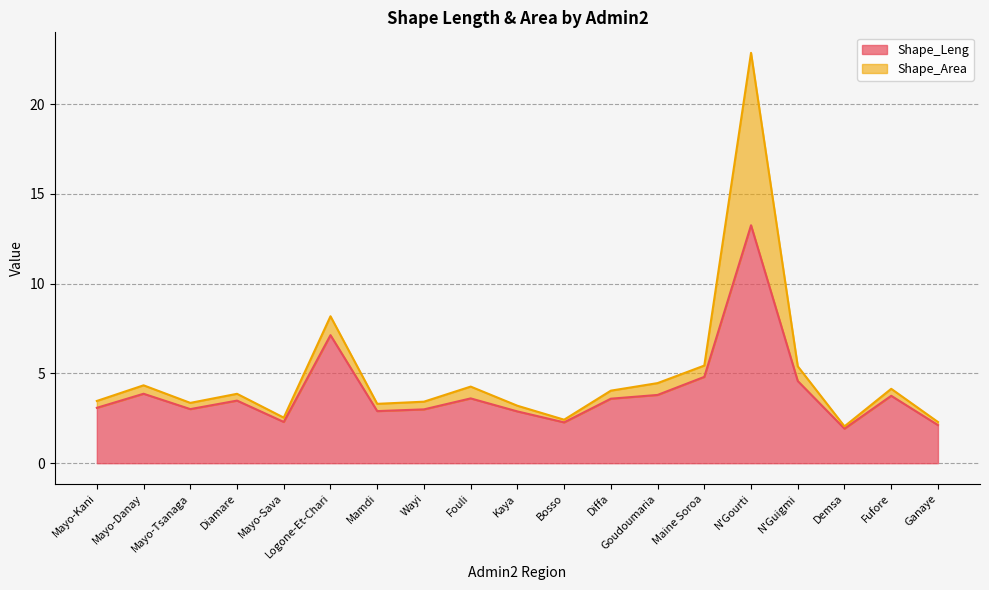

True or false: the data shows 2.4 at Goudoumaria.

False